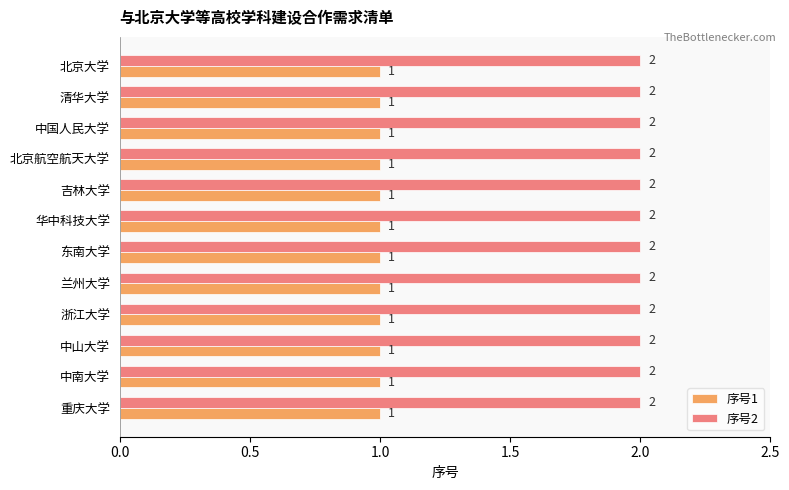

Rank the series at 华中科技大学 from highest to lowest value.

序号2, 序号1